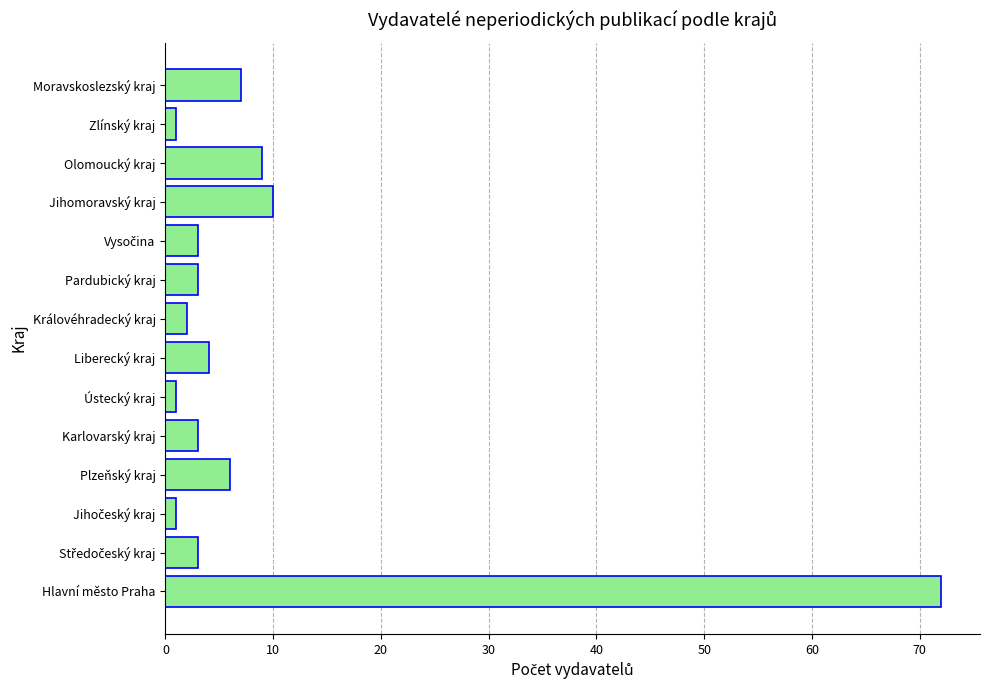

Is it true that the value at Moravskoslezský kraj is 12?

False